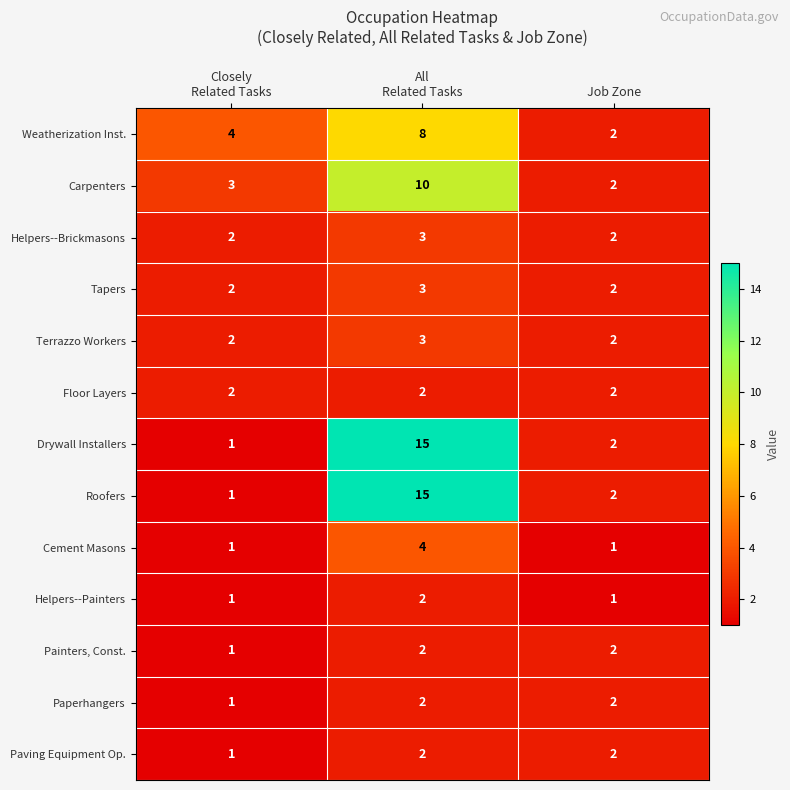

Count the Tapers values in the range 2 to 3.

3